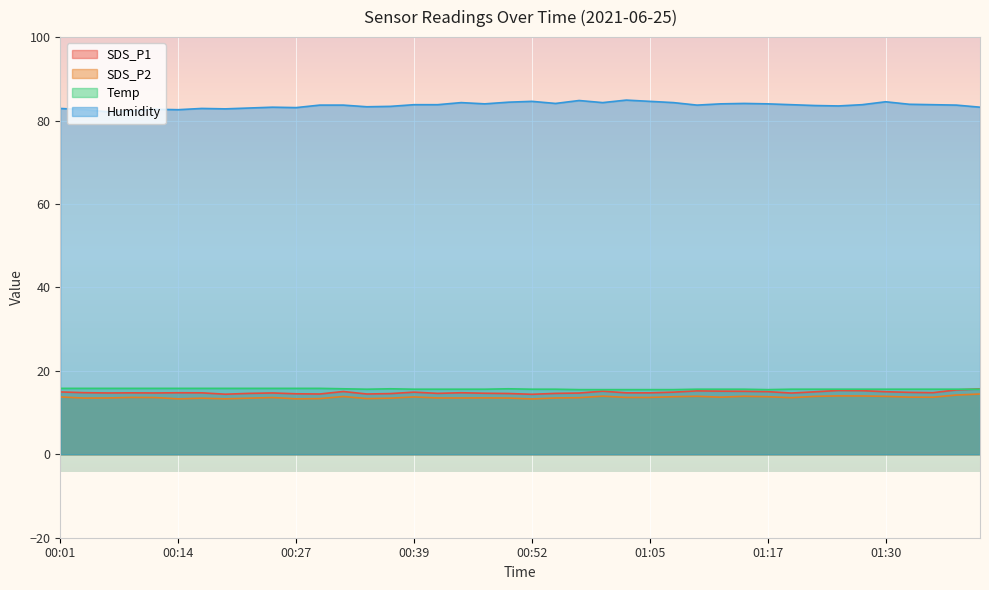

True or false: Temp and SDS_P1 cross at least once.

True